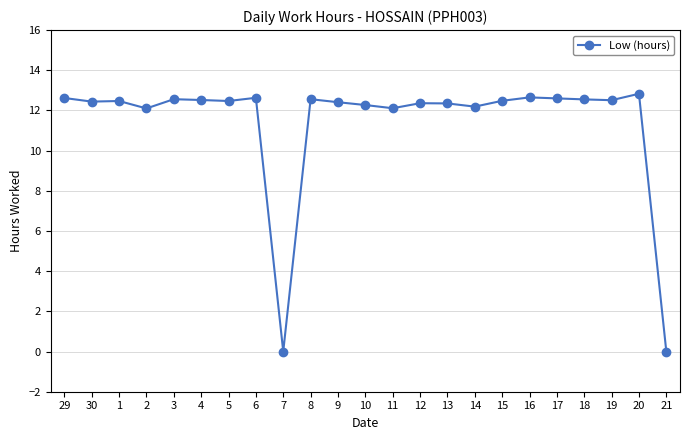

How many values are below 12?

2